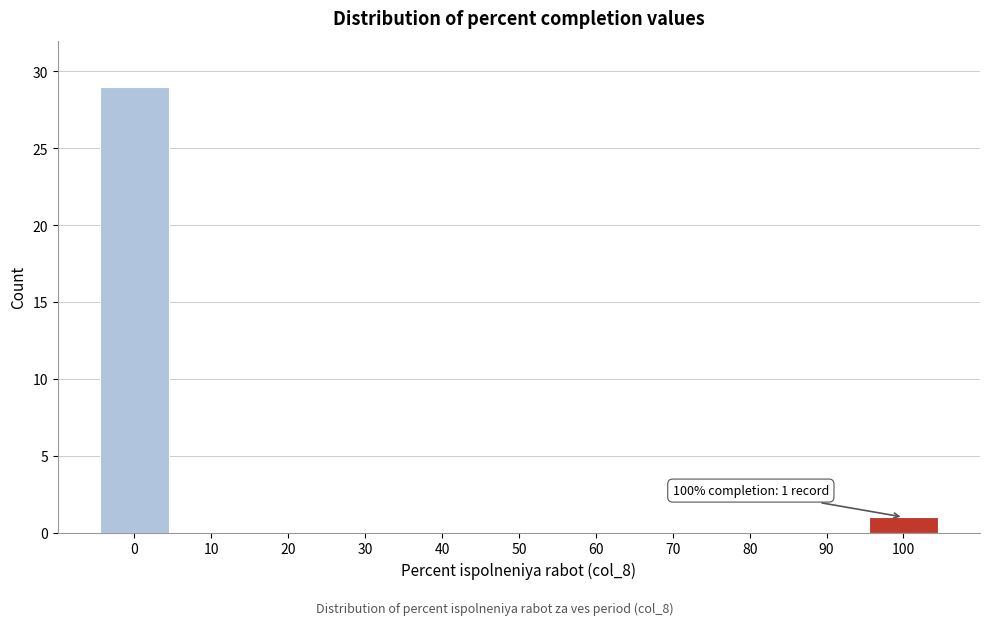

Reading right to left, what are all the values shown in this chart?

100=1	90=0	80=0	70=0	60=0	50=0	40=0	30=0	20=0	10=0	0=29